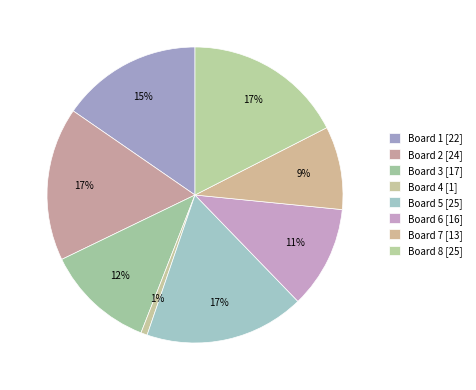

Does Board 4 account for over 50% of the chart?

No